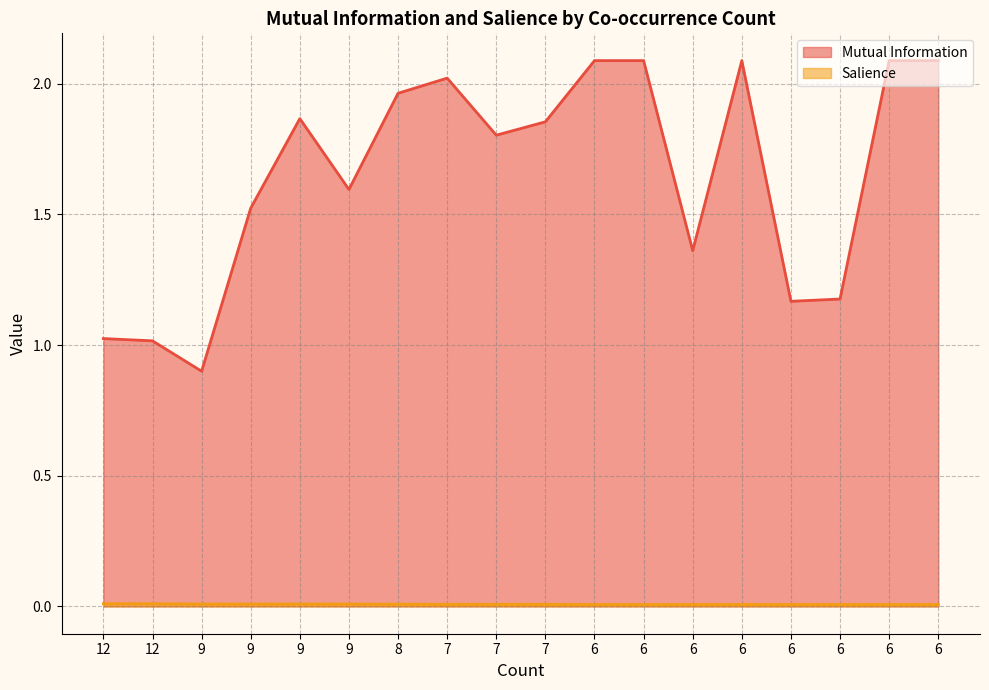

At which label does Mutual Information reach its peak?

6